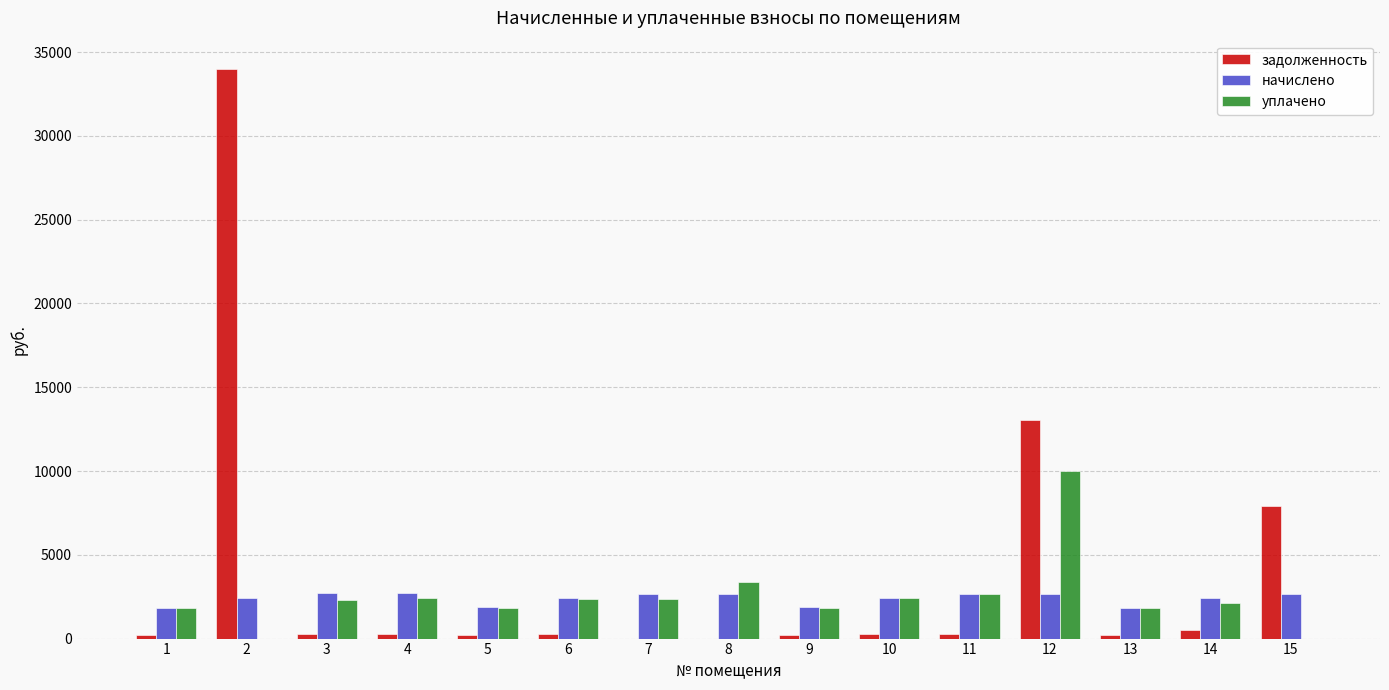

The value of задолженность at 3 is 299.7. True or false?

True